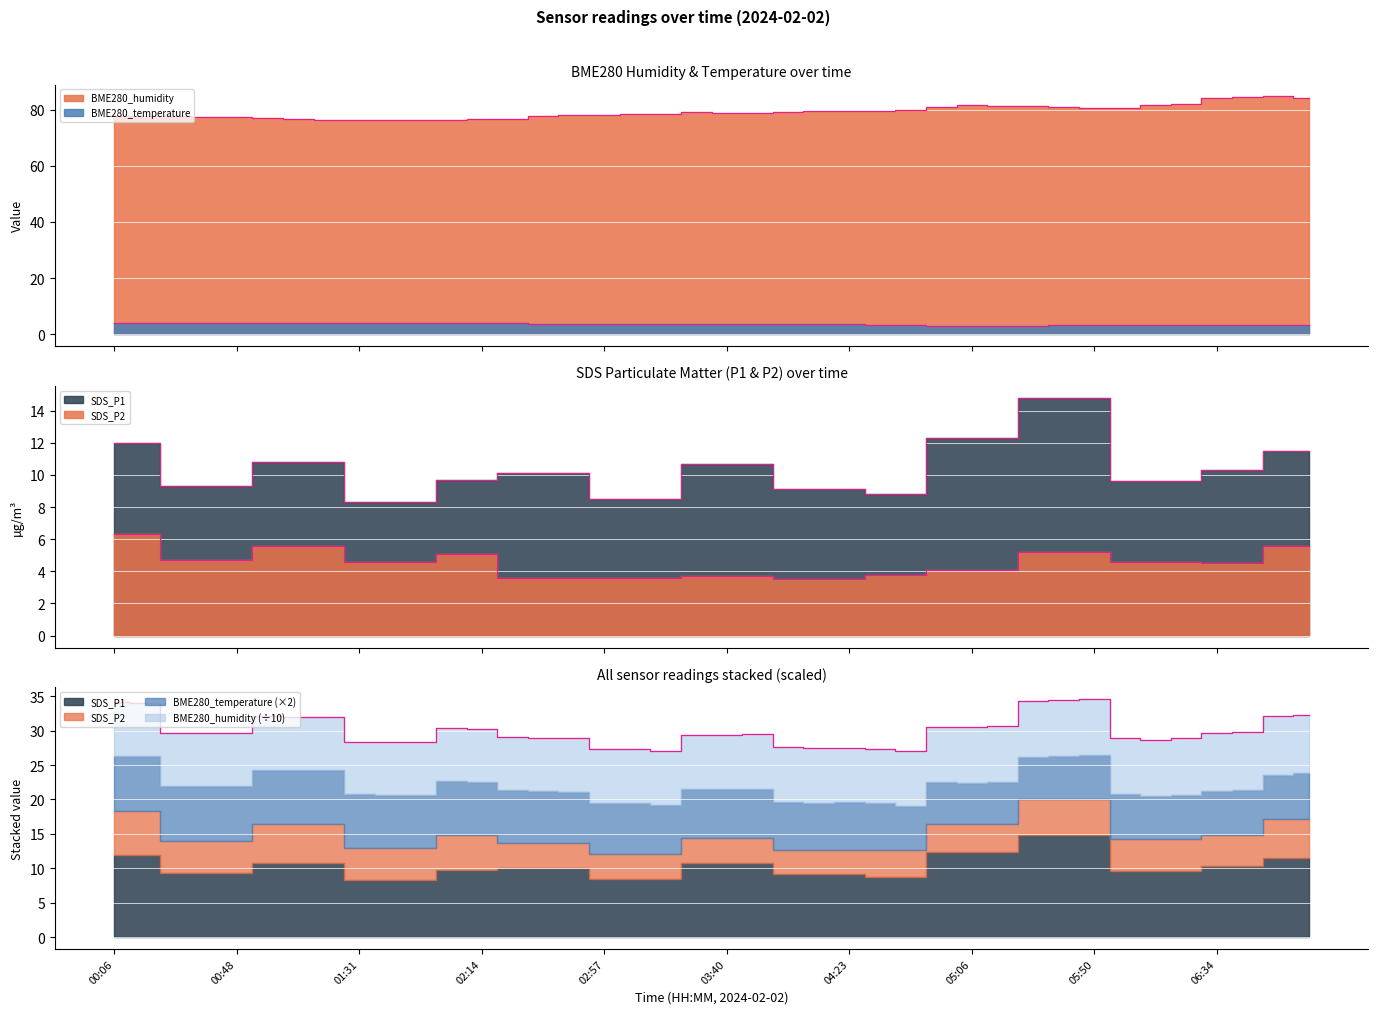

What is the spread (max minus min) of values at 06:34?

80.9